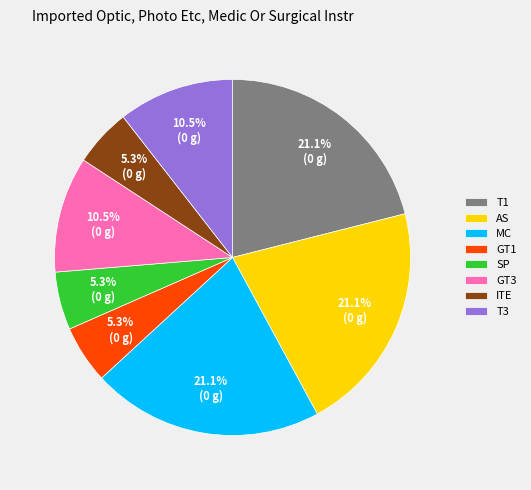

Is there any slice that represents more than half of the pie?

No